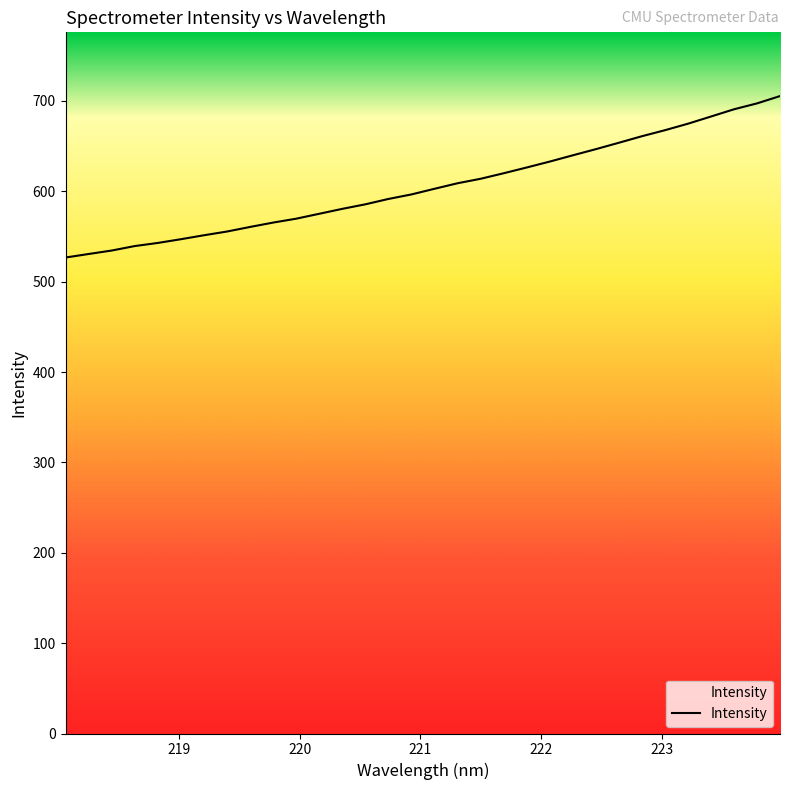

What is the greatest value displayed?

705.3